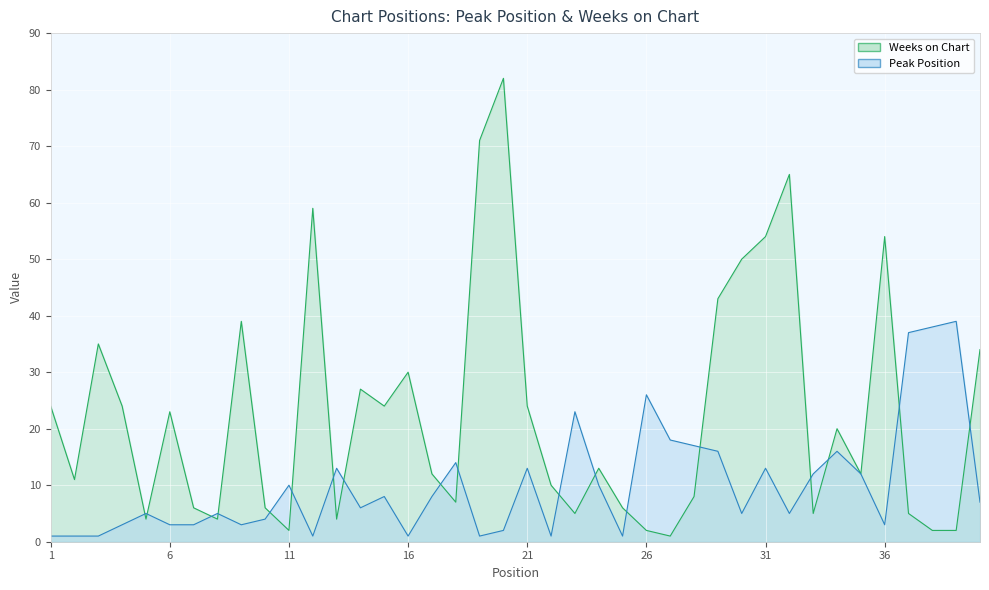

At which label does Peak Position reach its peak?

39